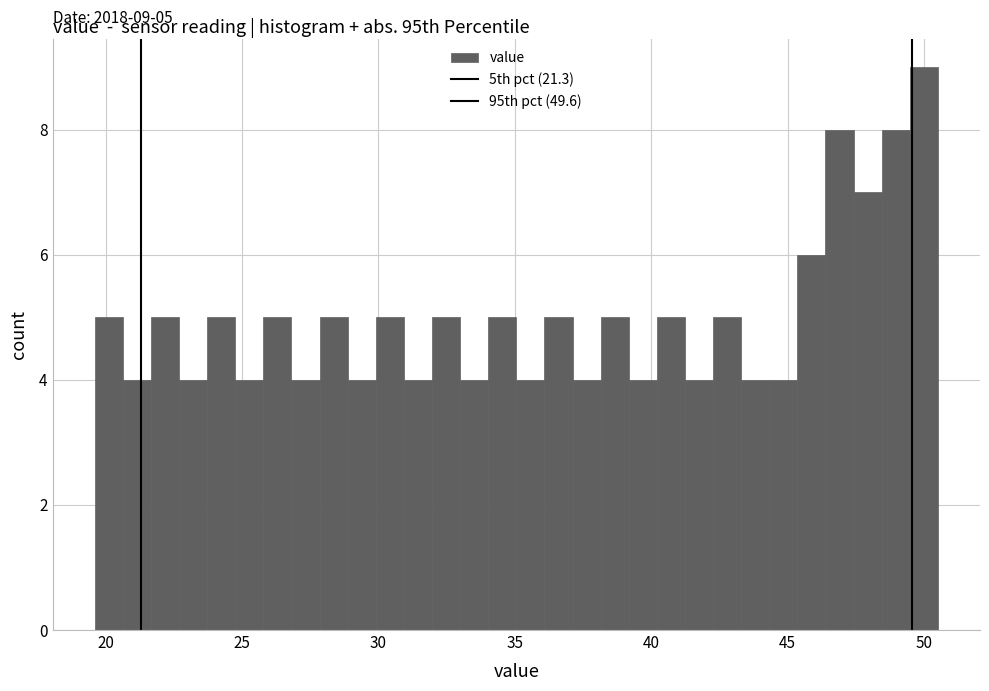

Around what value on the x-axis is the tallest bar? Give the approximate position of its centre, as read against the axis.

50.0